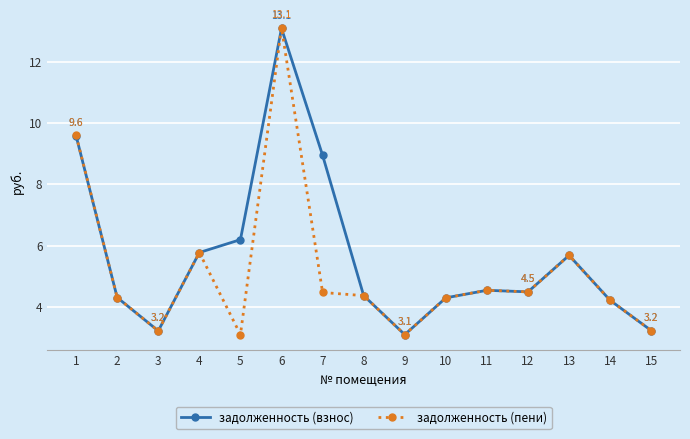

Which series has the widest spread of values?

задолженность (пени)